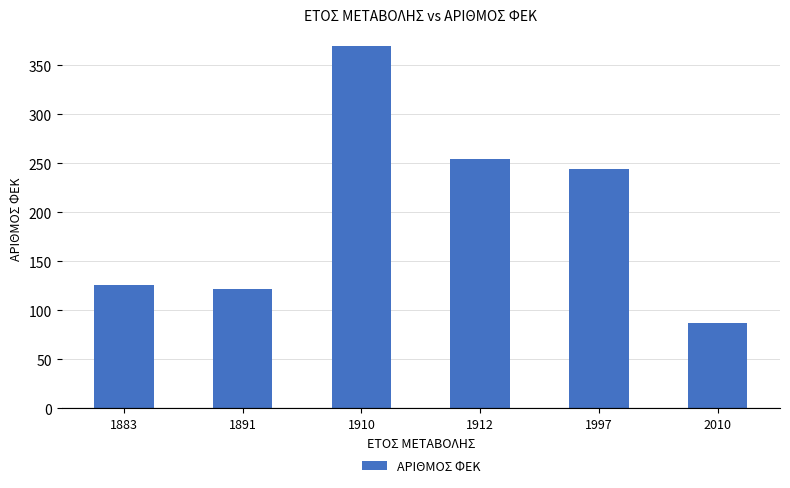

Reading left to right, list all the values displayed in this chart.

126	122	369	254	244	87